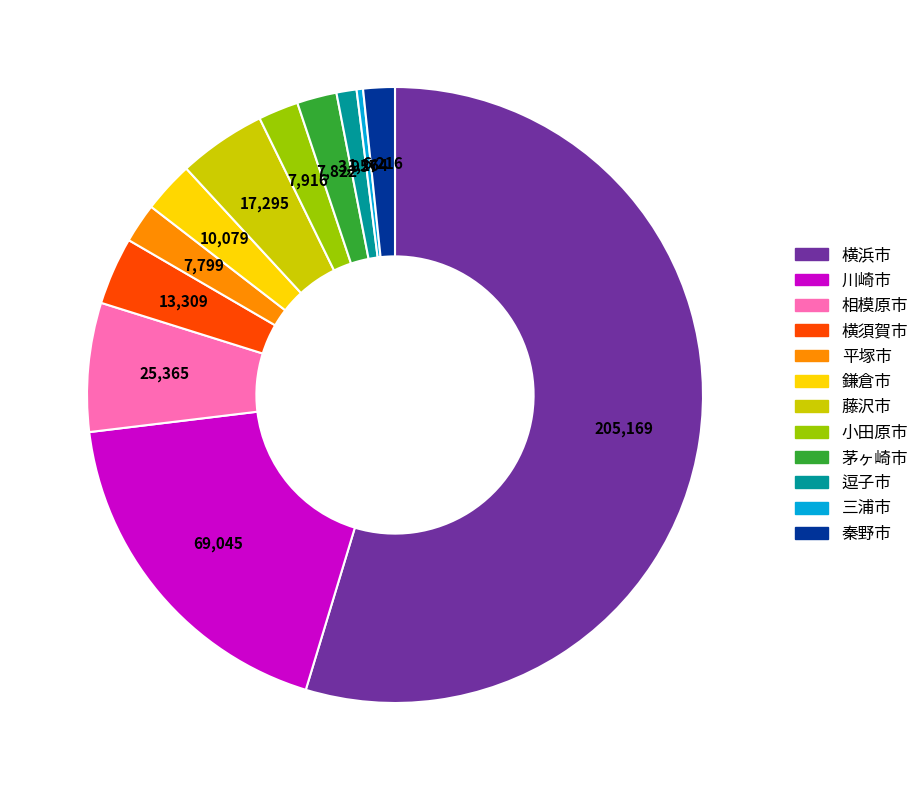

True or false: 藤沢市 accounts for 11% of the total.

False